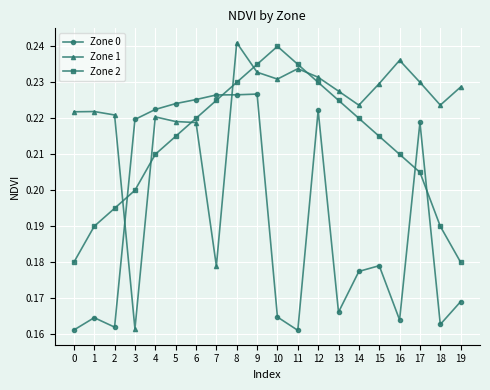

Where is the first local maximum for Zone 2?

10